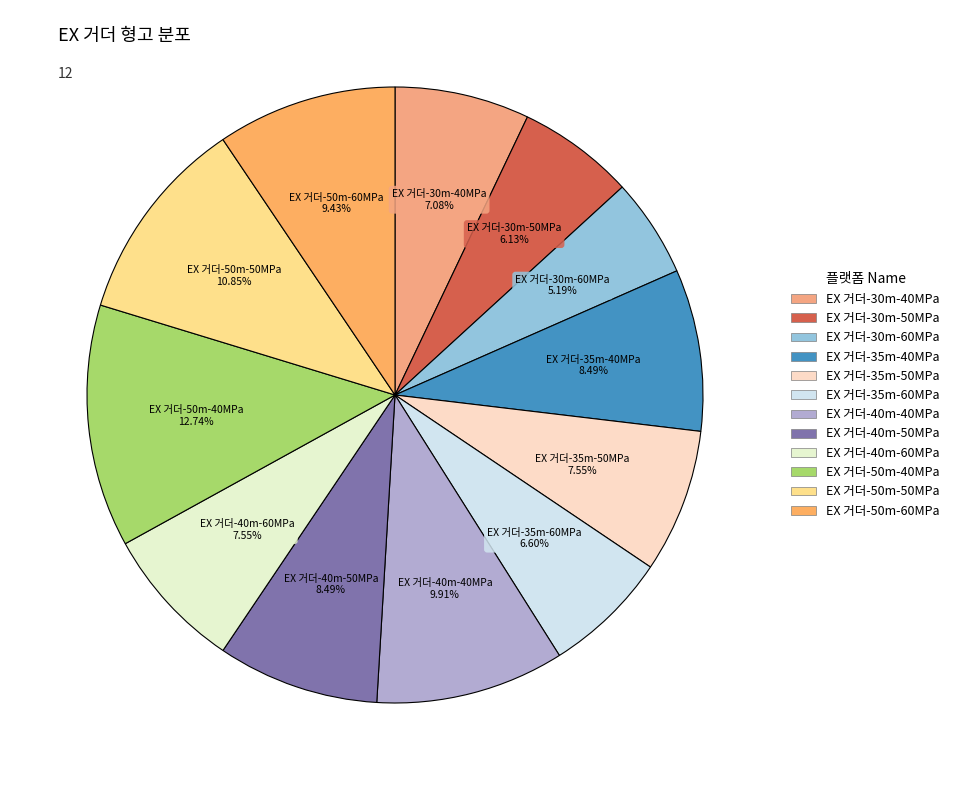

Is EX 거더-30m-40MPa the majority of the pie?

No